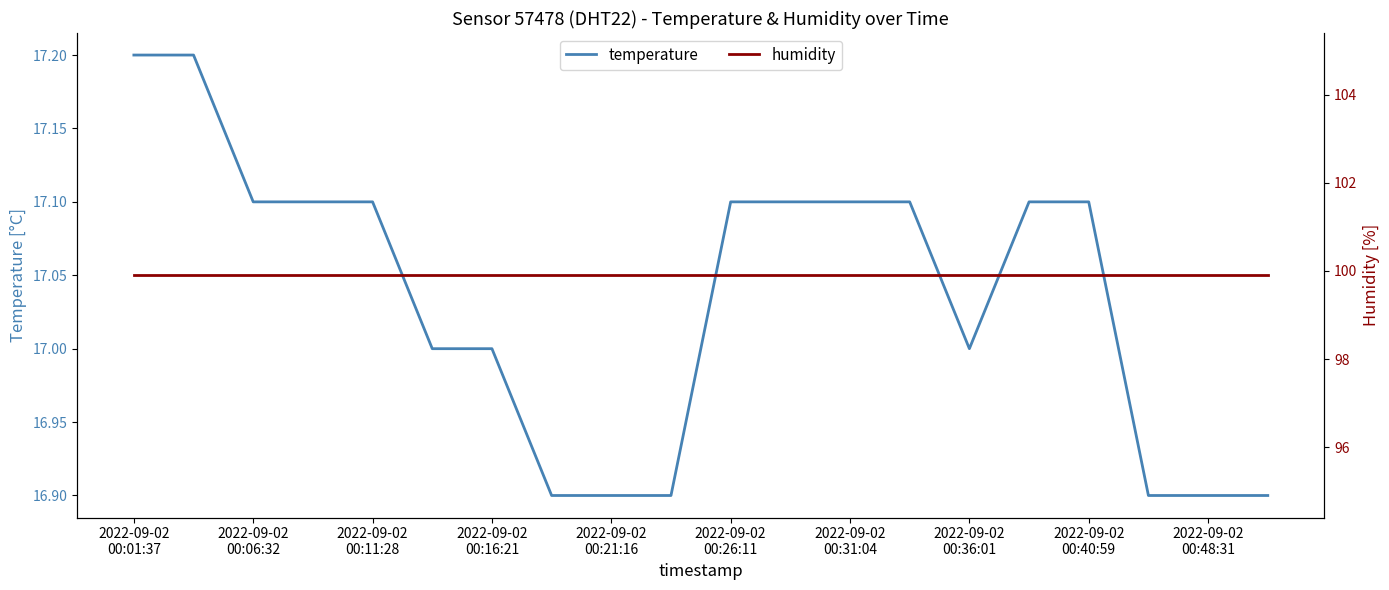

What is the maximum value for humidity?

99.9